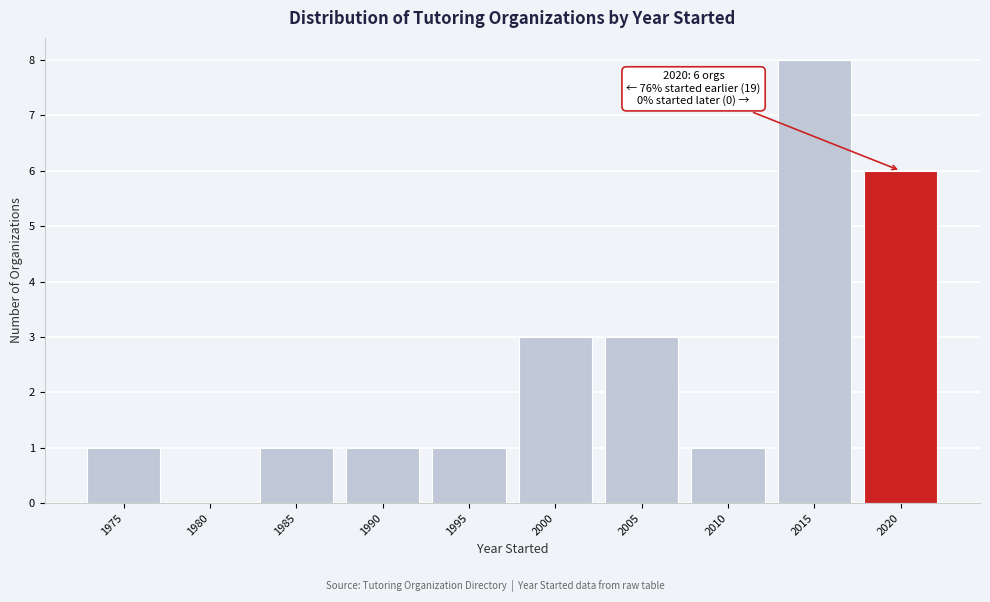

Reading left to right, transcribe all the data shown in this chart.

1975=1	1980=0	1985=1	1990=1	1995=1	2000=3	2005=3	2010=1	2015=8	2020=6